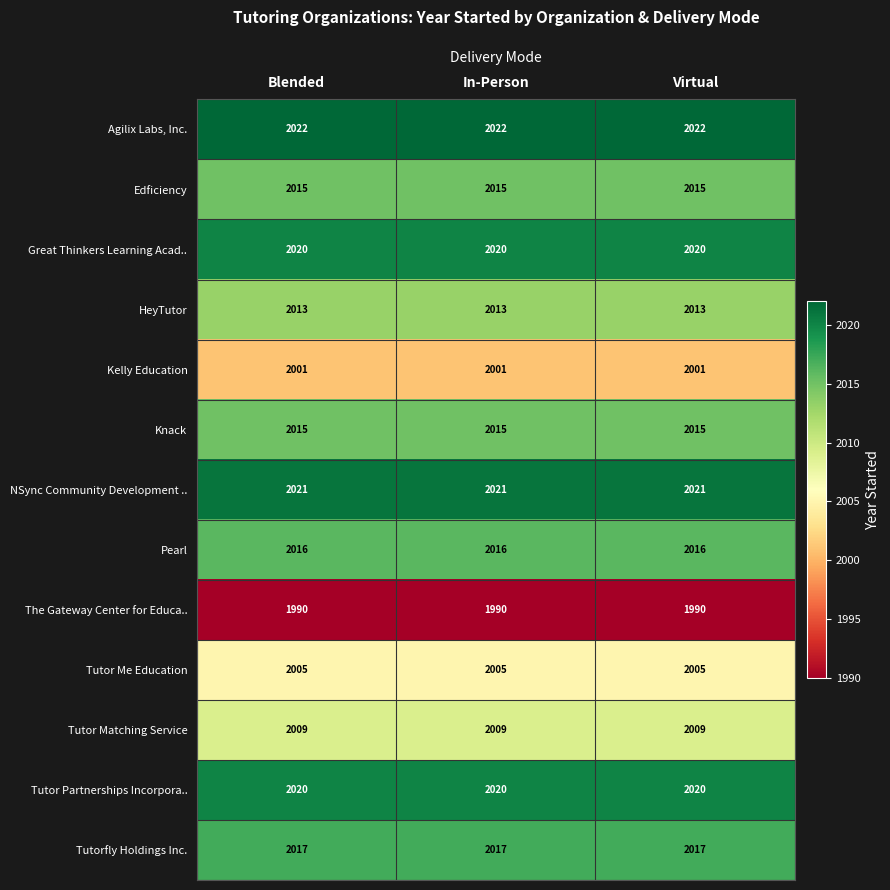

At how many categories does at least one series exceed 2007?

3